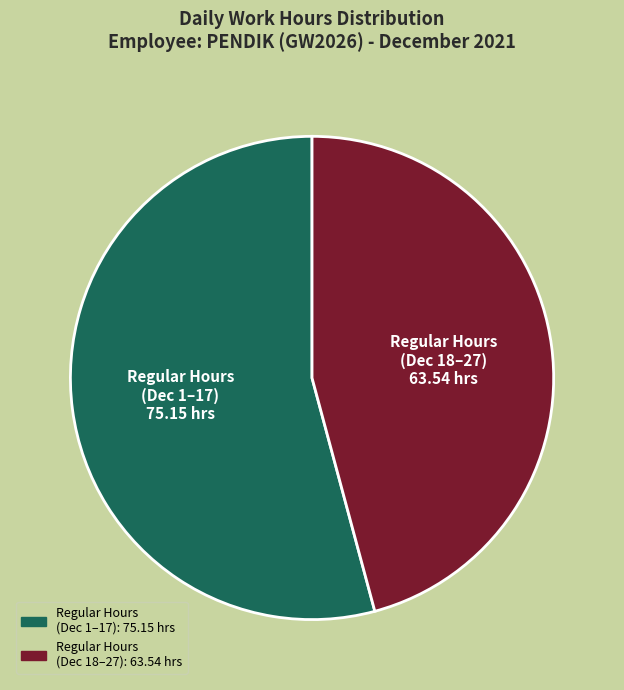

Does any single category account for the majority?

Yes